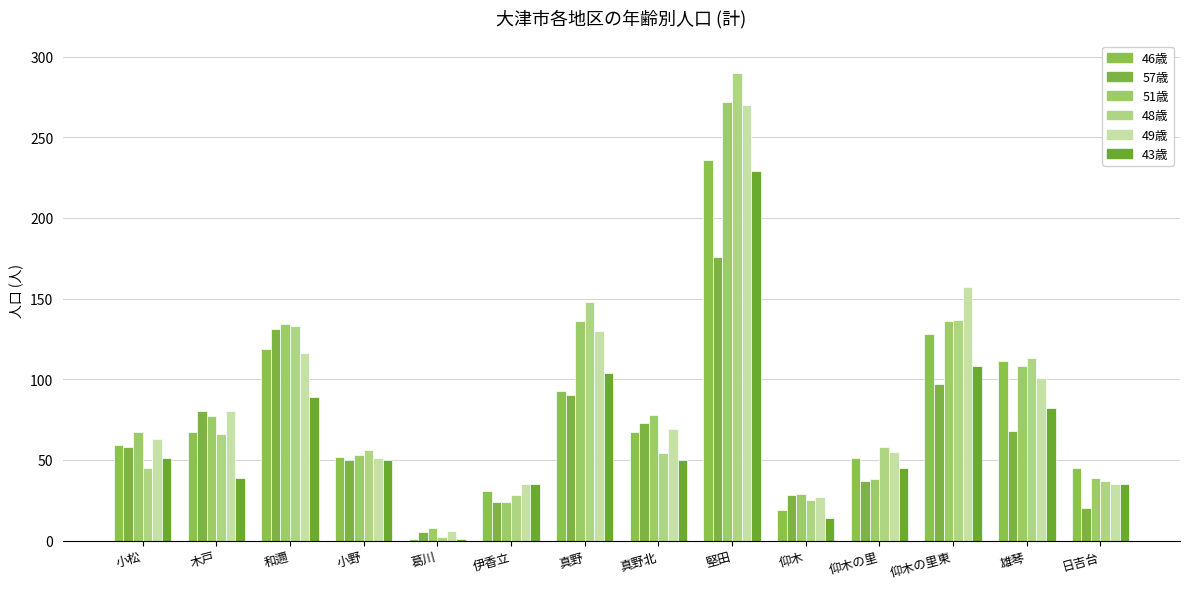

Between 小松 and 雄琴, which series saw the biggest shift?

48歳